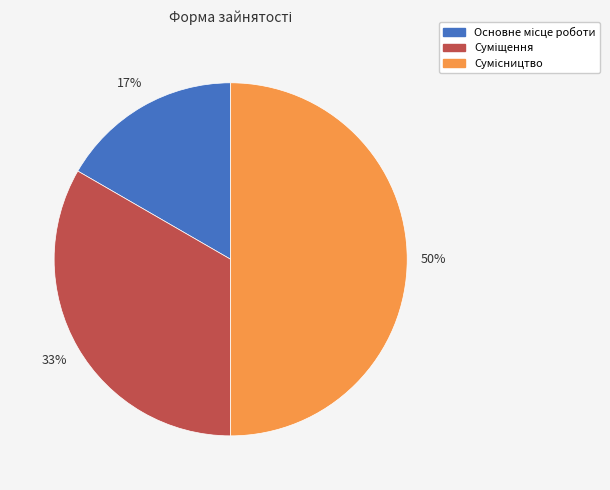

To the nearest percent, what is the difference between the largest and smallest slice percentages?

33%